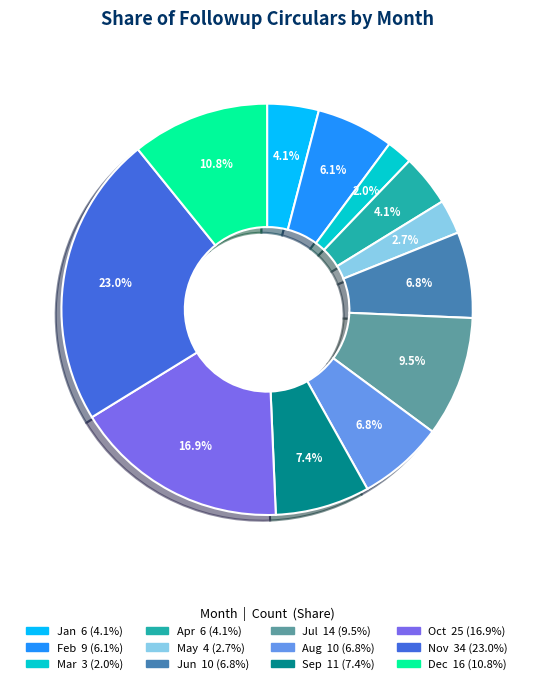

What is the largest slice in the pie chart?

Nov